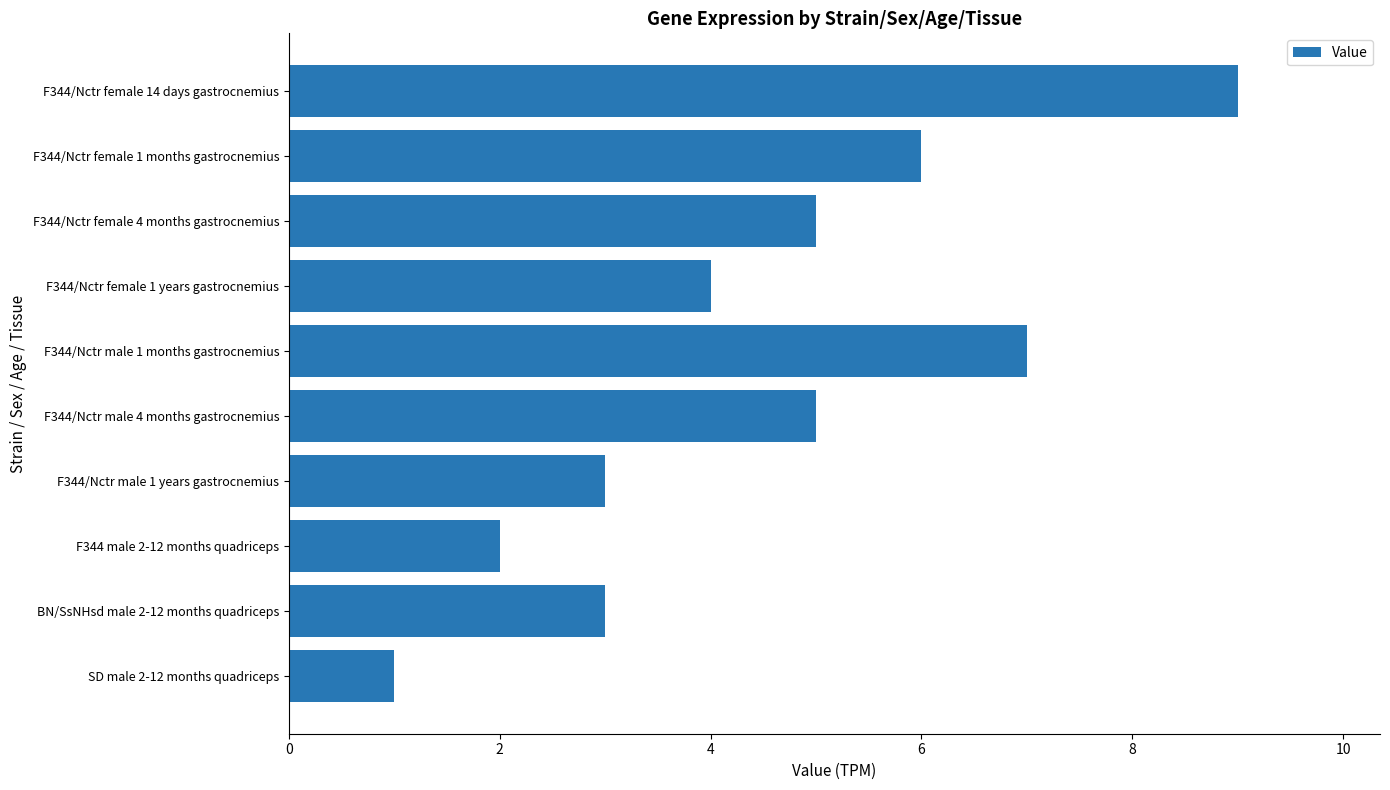

What is the label of the 9th bar from the bottom?

F344/Nctr female 1 months gastrocnemius